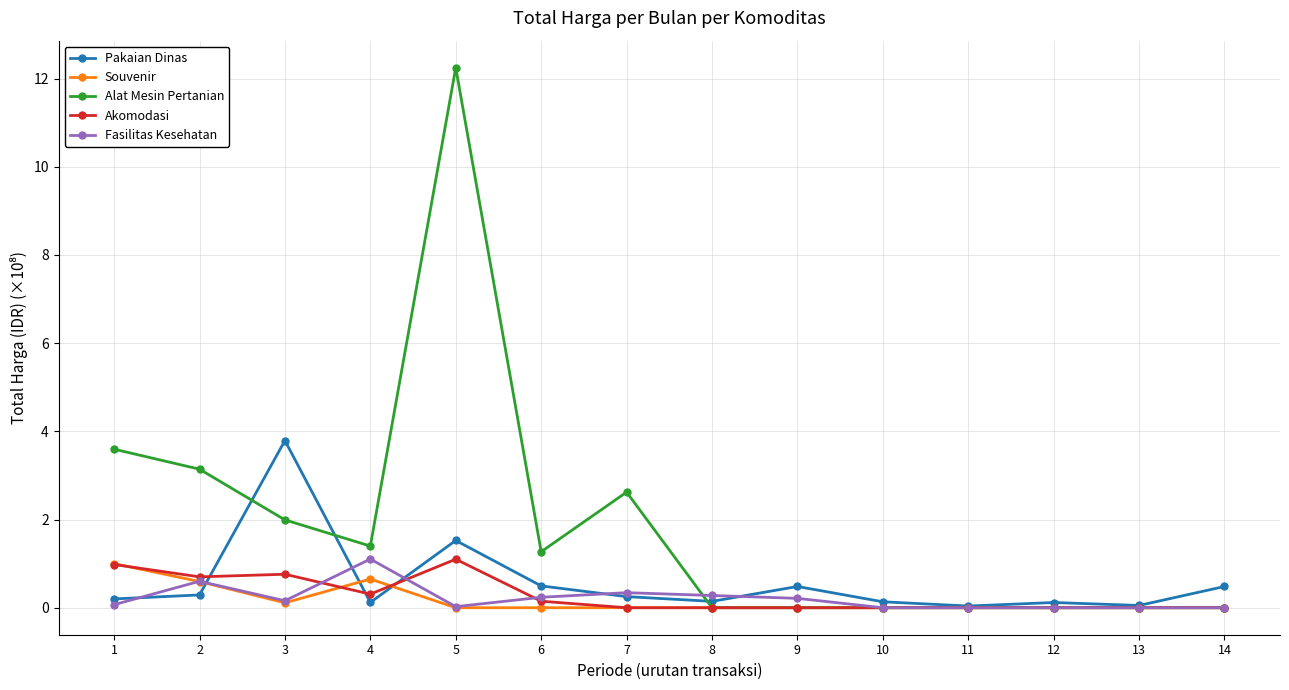

How many distinct data groups are displayed?

5